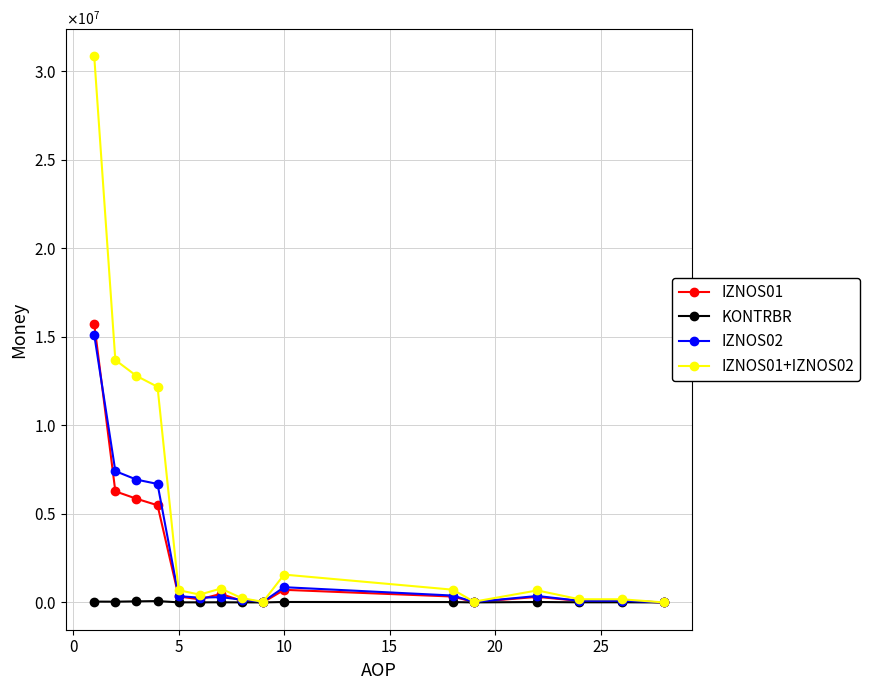

Is this an area chart (filled region under the line)?

No